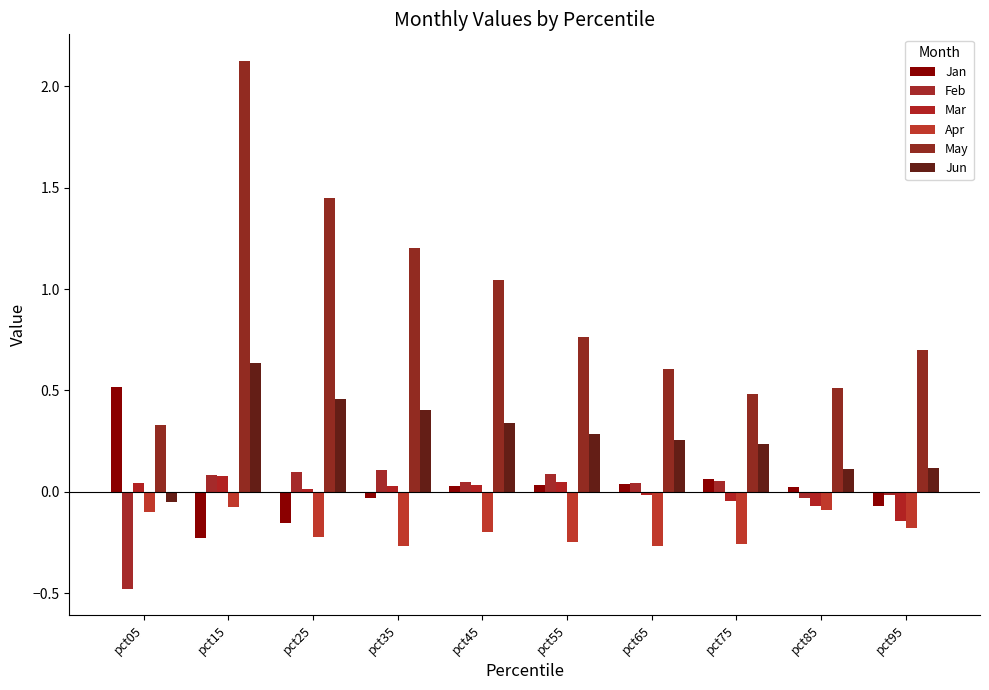

Count the number of categories in the chart.

10